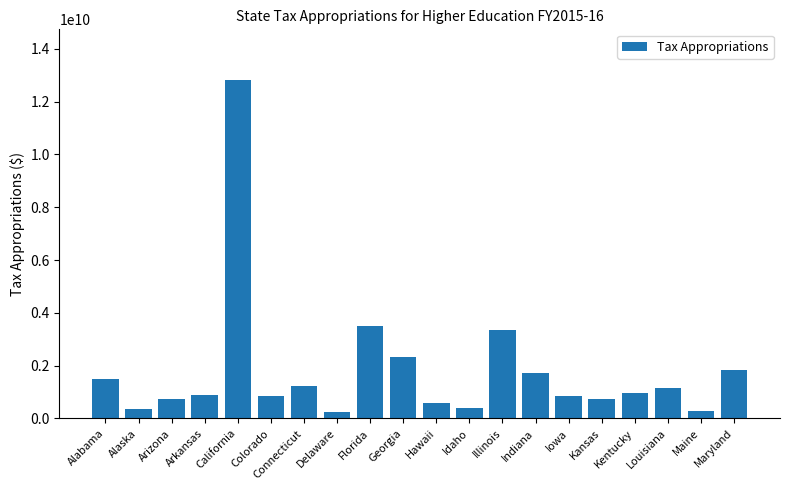

How many data points does each series have?

20